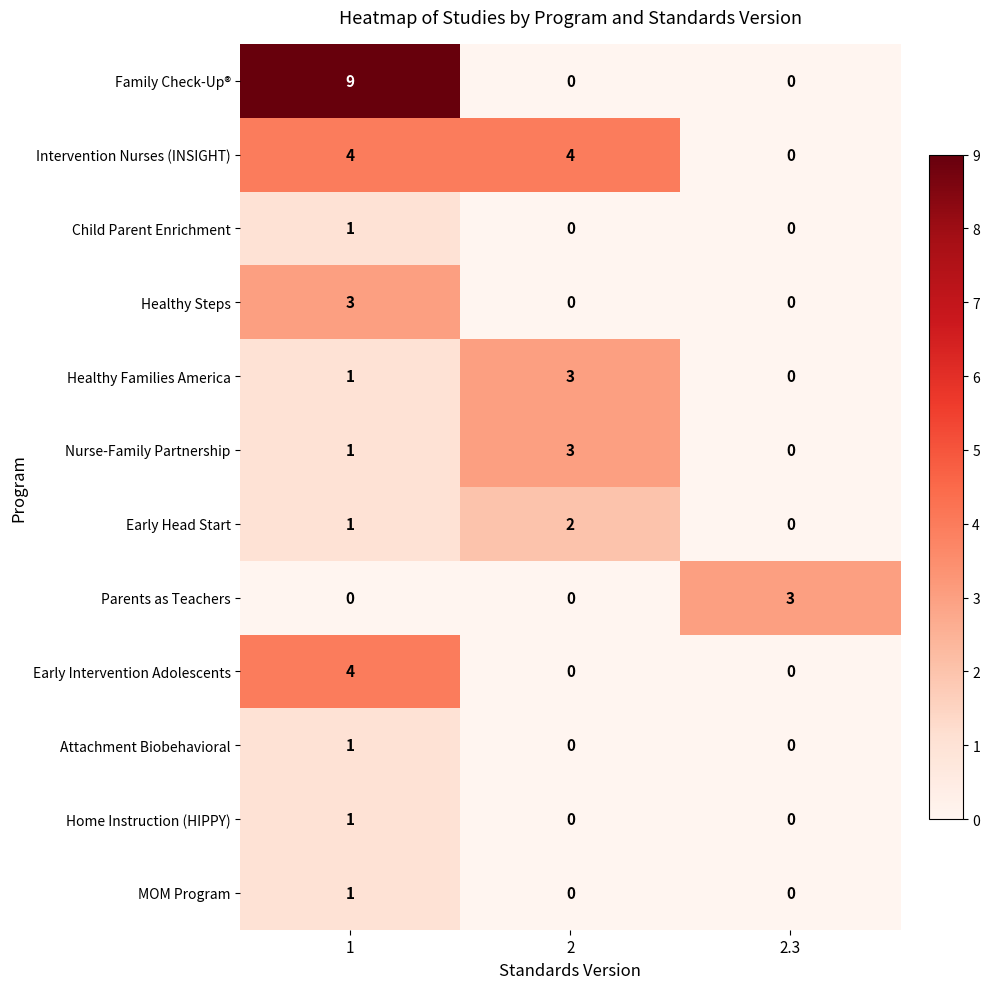

What is the total value across all series at 2.3?

3